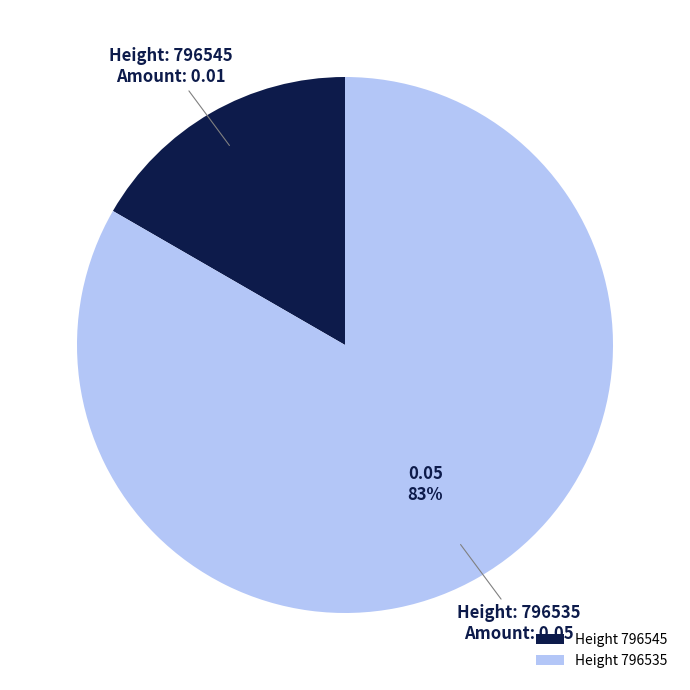

Which slice is the largest?

Height 796535